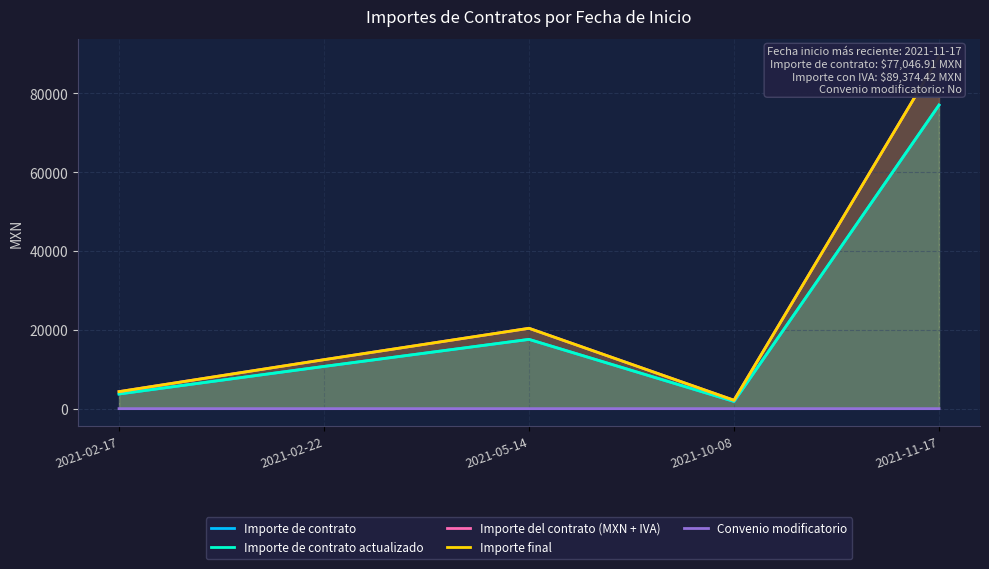

Which category has the lowest value in the Importe de contrato series?

2021-10-08